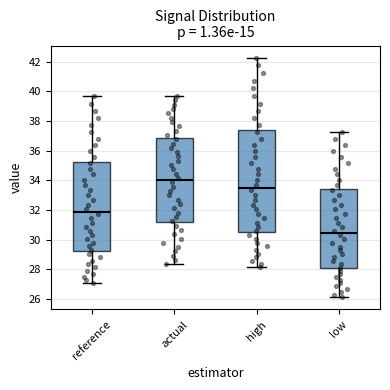

Reading left to right, transcribe this box plot: for each box, give where its median line is, the range the box spans, and where its two whiskers end, as read against the y-axis. The values are not printed on the chart, so give them approximately, as read against the axis.

reference: median 31.8, box 29.2 to 35.2, whiskers 27.0 to 39.6
actual: median 34.0, box 31.2 to 36.8, whiskers 28.4 to 39.6
high: median 33.6, box 30.6 to 37.4, whiskers 28.2 to 42.2
low: median 30.4, box 28.0 to 33.4, whiskers 26.0 to 37.2